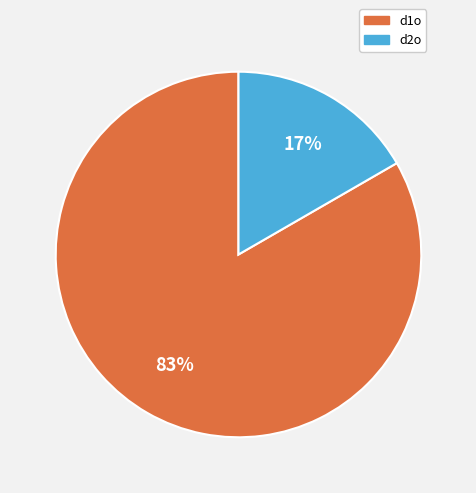

Which category has the biggest portion of the pie?

d1o